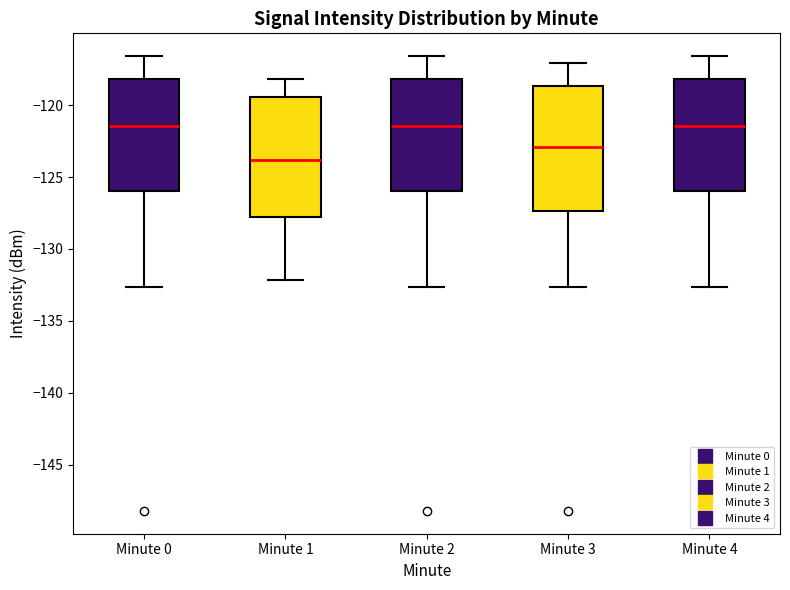

Where does the lower whisker of the box for Minute 4 end on the y-axis? The values are not printed on the chart, so give them approximately, as read against the axis.

-132.5